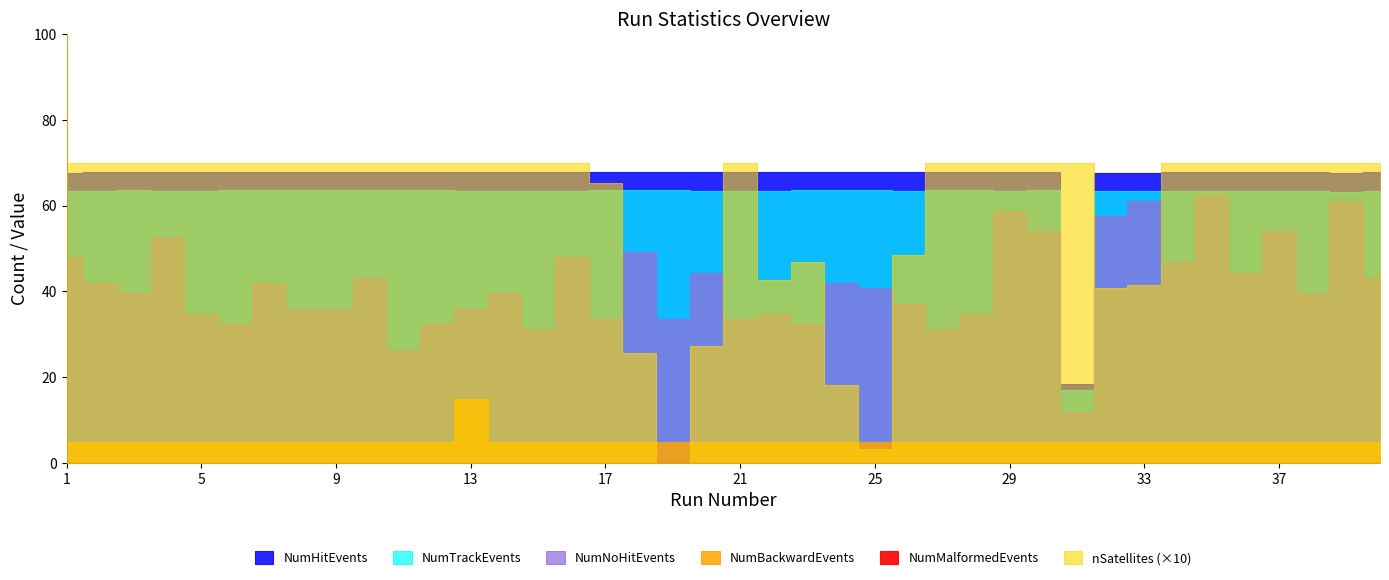

True or false: NumHitEvents has more than 0 points higher than both neighbors.

True